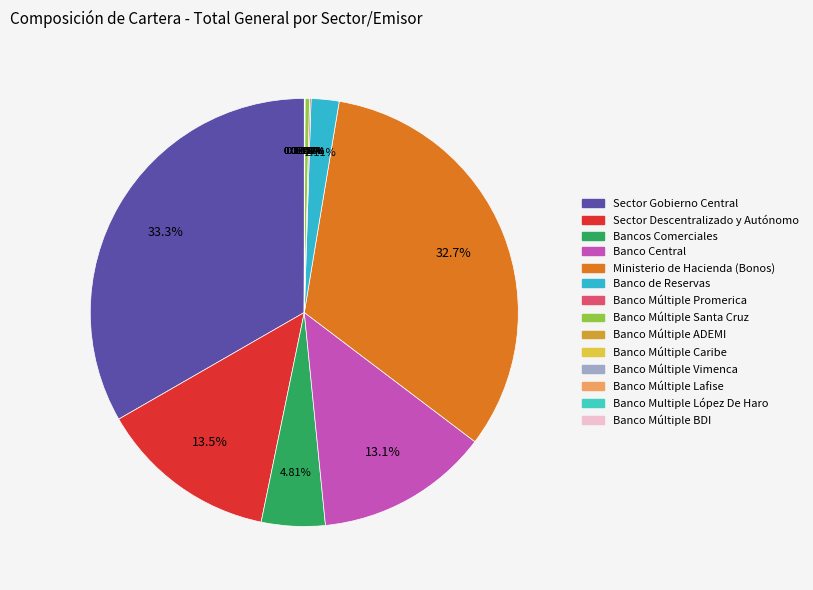

Do Banco Múltiple BDI and Banco Multiple López De Haro together represent more than half of the pie?

No